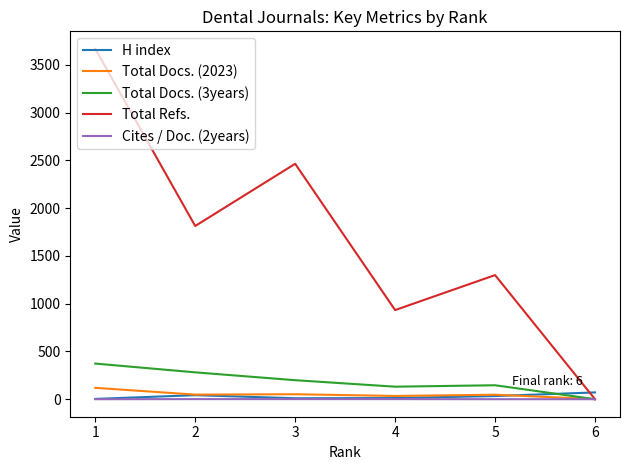

What is the greatest value displayed?

3667